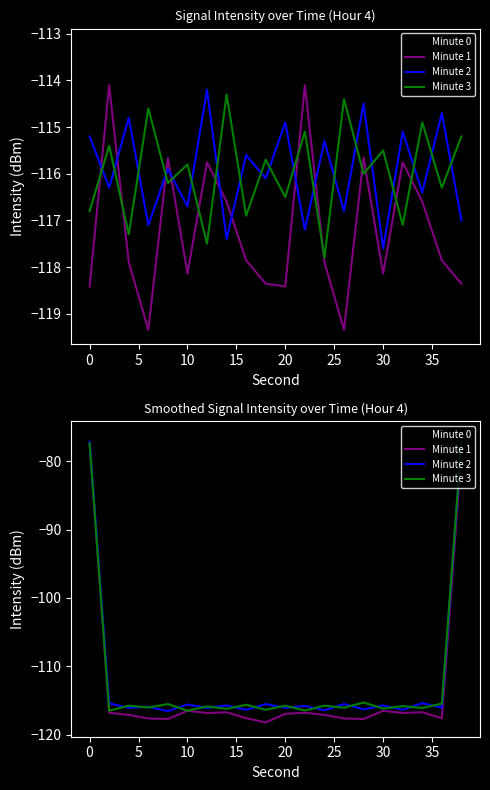

The Minute 3 series shows -75.1 at 5. True or false?

False